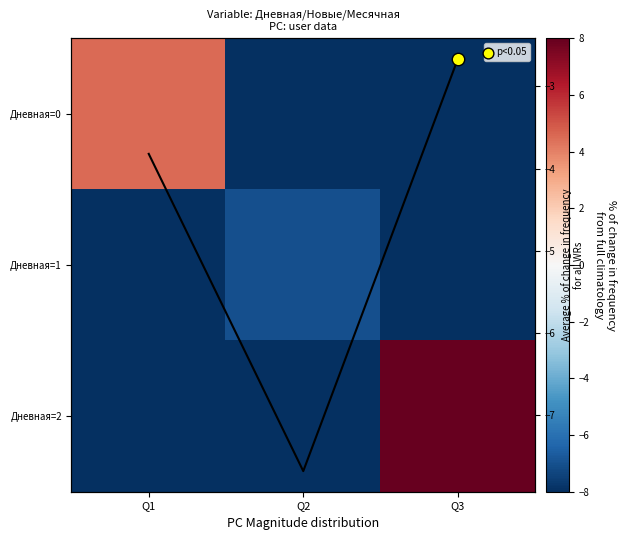

What is the difference between the maximum and second lowest values in the Дневная=1 series?

1.0